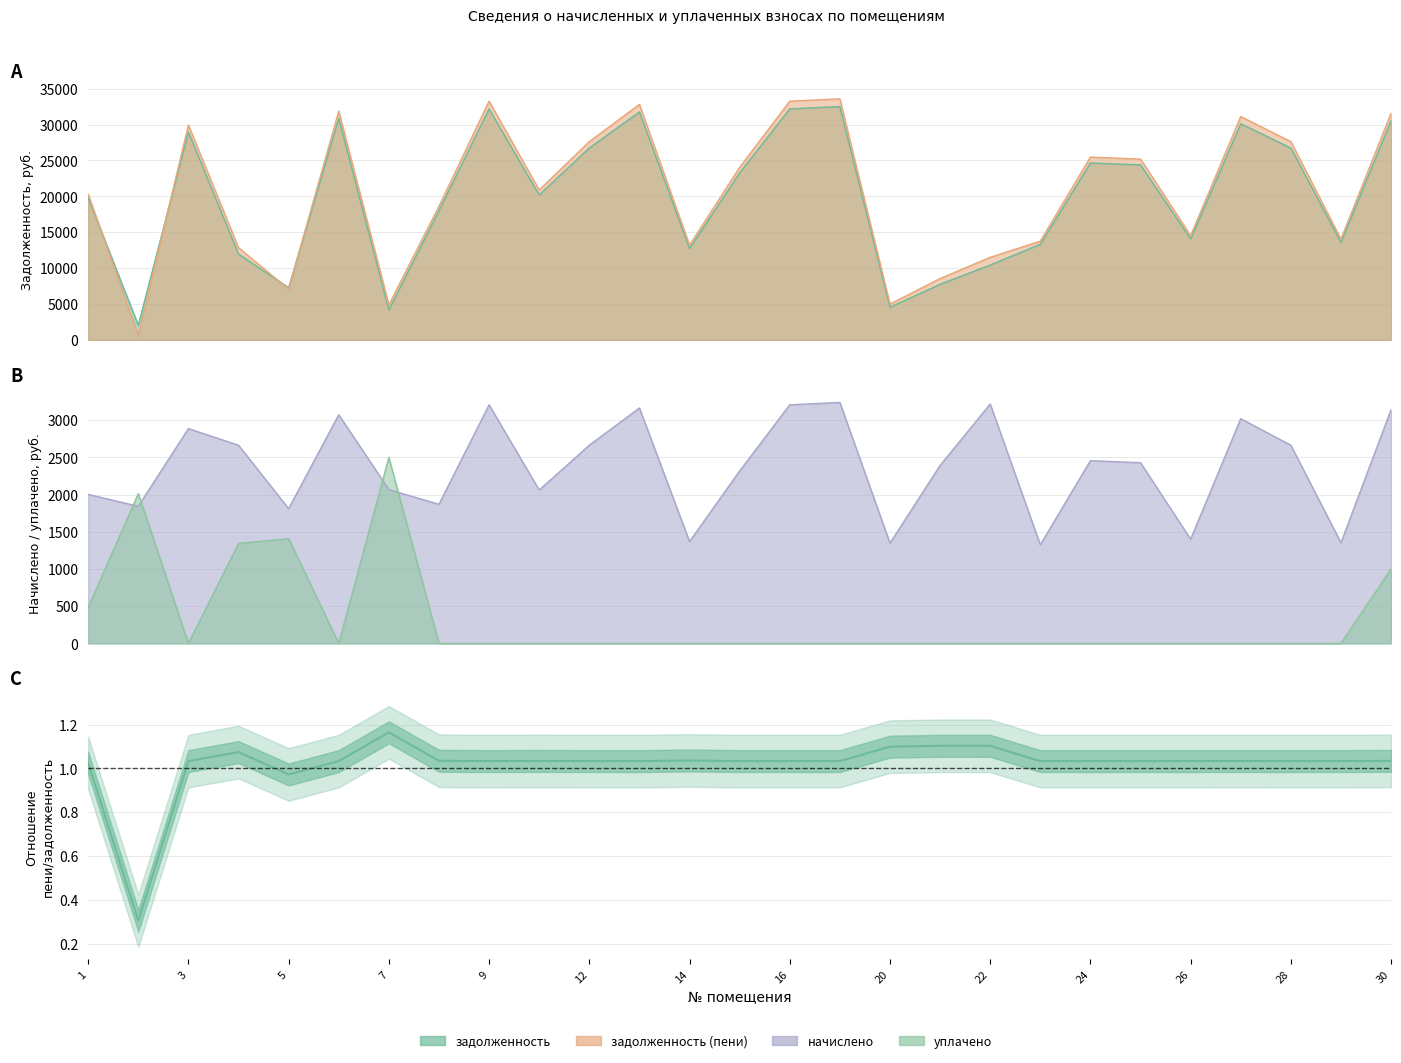

What is the maximum value for задолженность (пени)?

33598.0